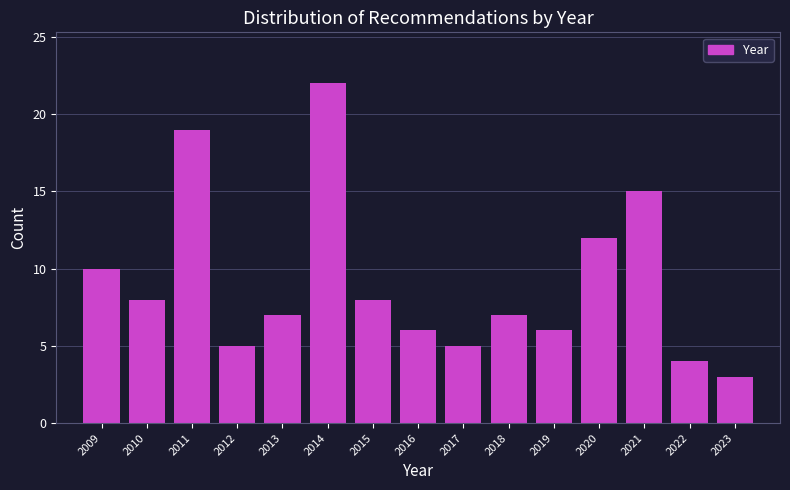

Reading left to right, list all the values displayed in this chart.

10	8	19	5	7	22	8	6	5	7	6	12	15	4	3